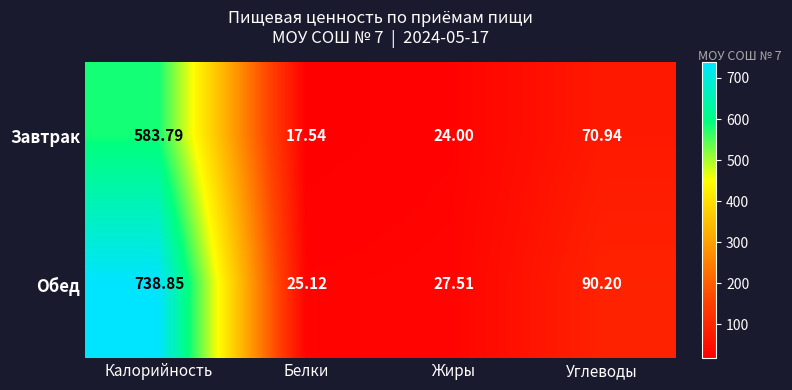

At which category is the sum across all series the highest?

Калорийность